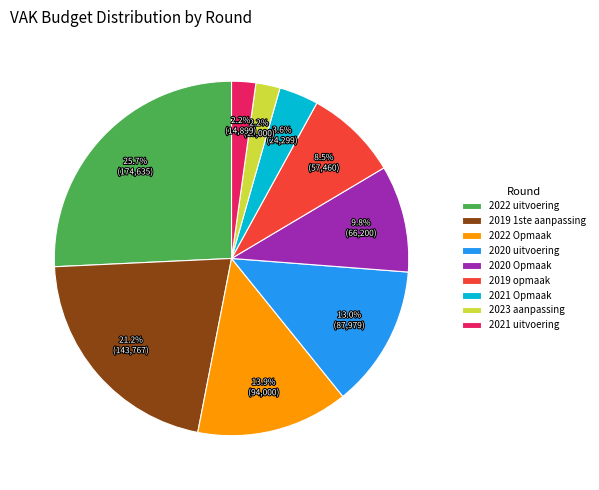

What percentage is NOT represented by 2022 Opmaak?

86.1%